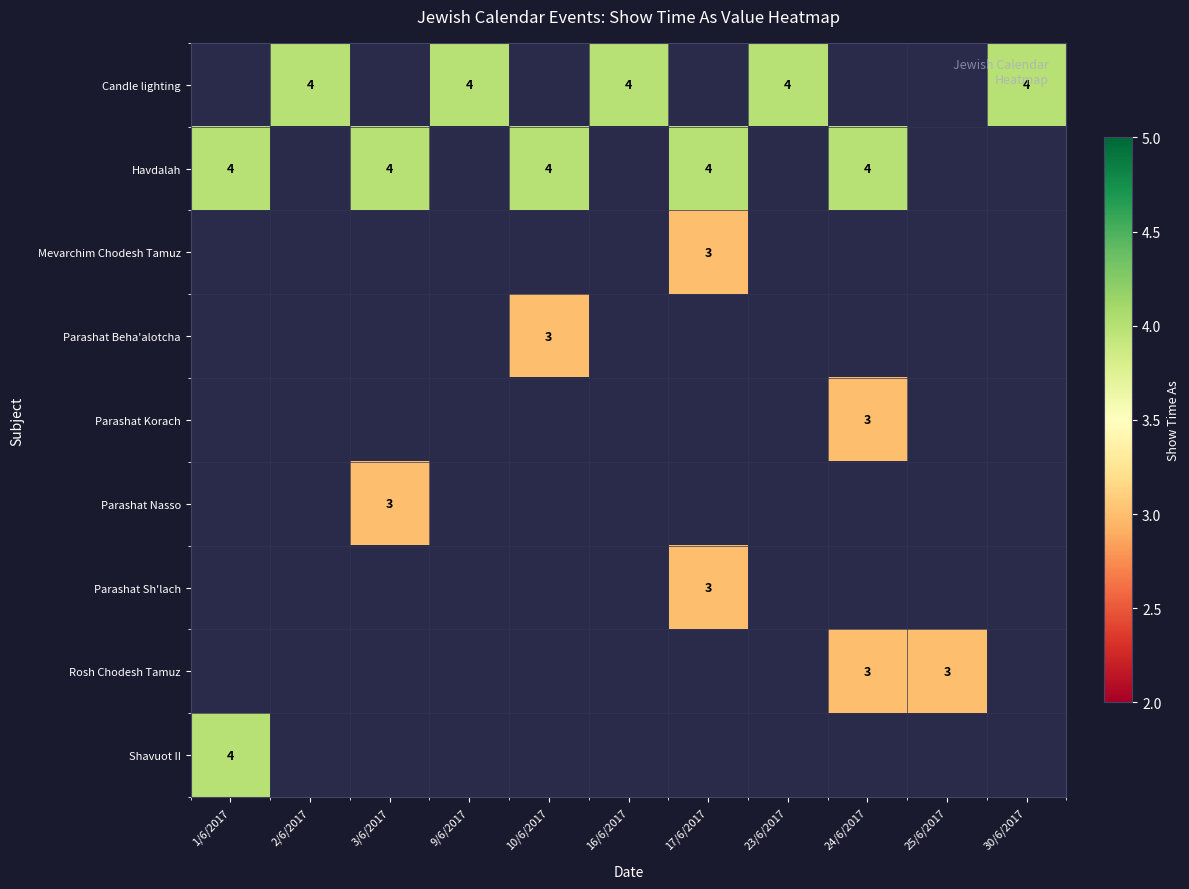

How many values in Parashat Beha'alotcha are above zero?

1